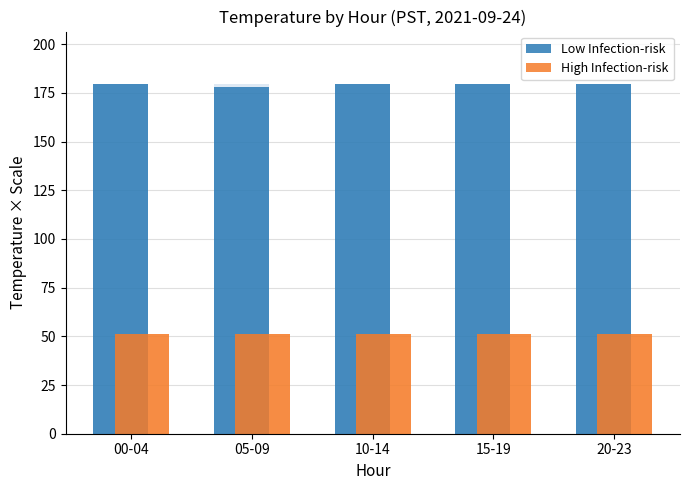

At which label does High Infection-risk reach its minimum?

00-04